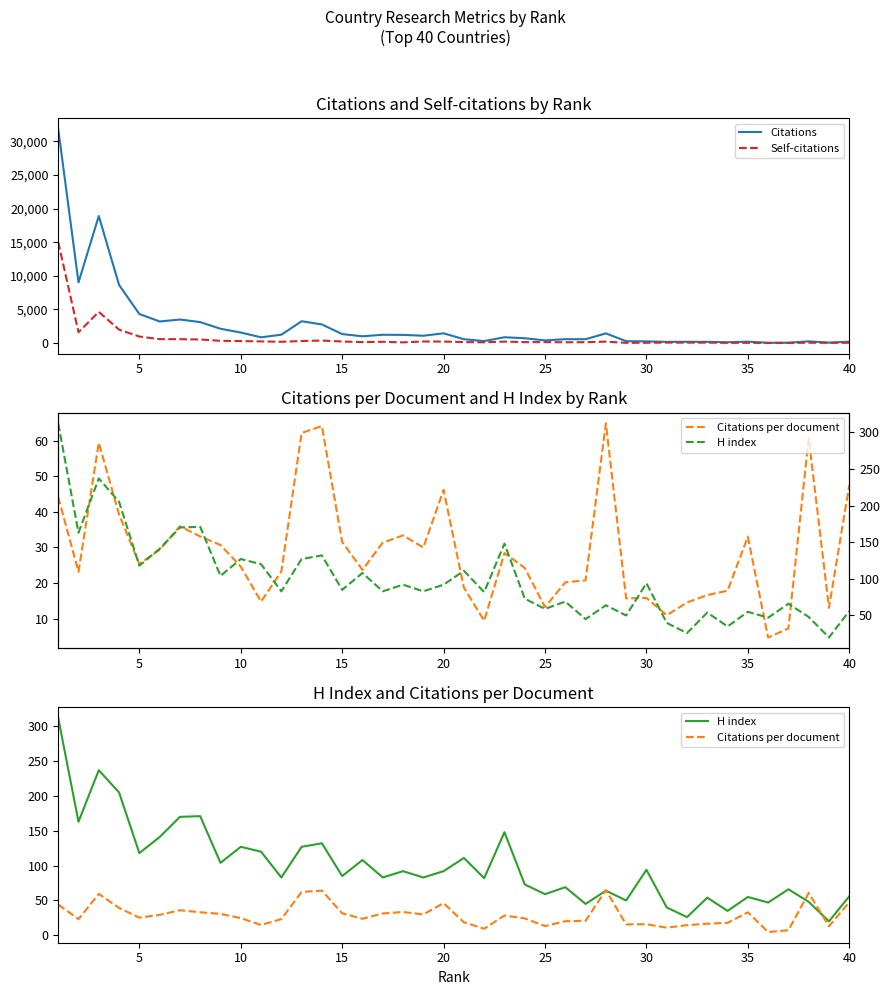

What is the difference between the maximum and minimum values in the Citations per document series?

60.2